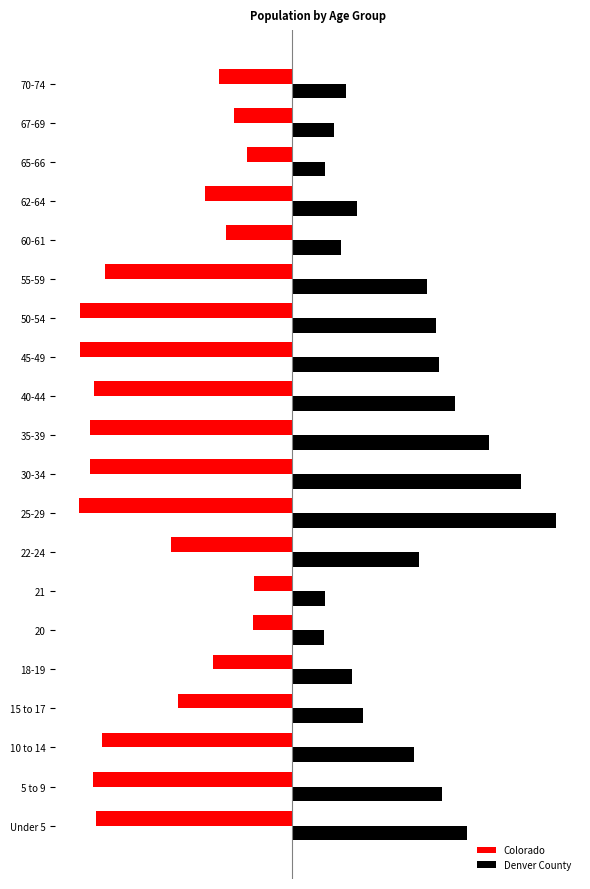

What are all the series names shown in the legend?

Colorado, Denver County